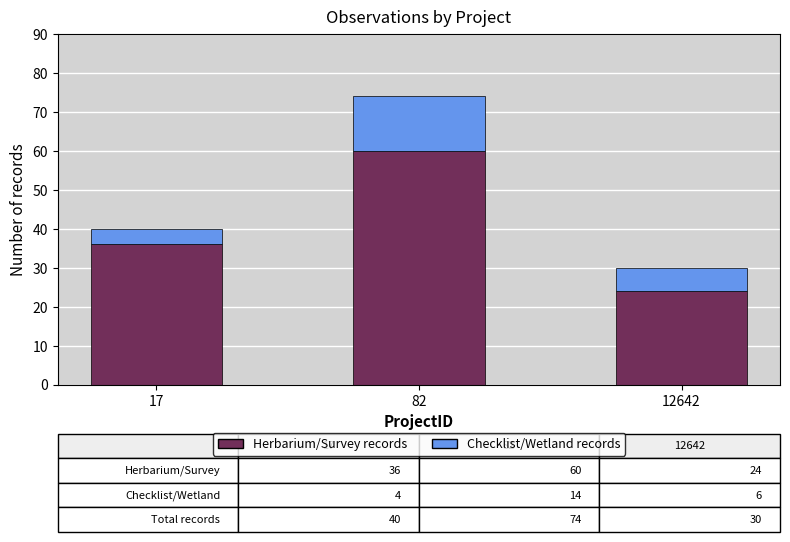

What is the highest value of the Herbarium/Survey records series?

60